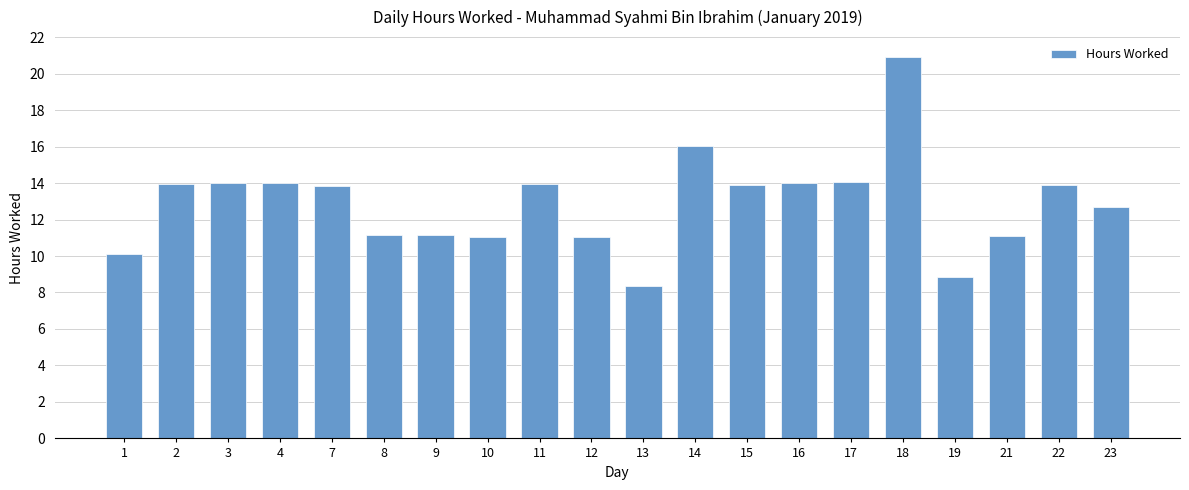

What is the average value?

12.9